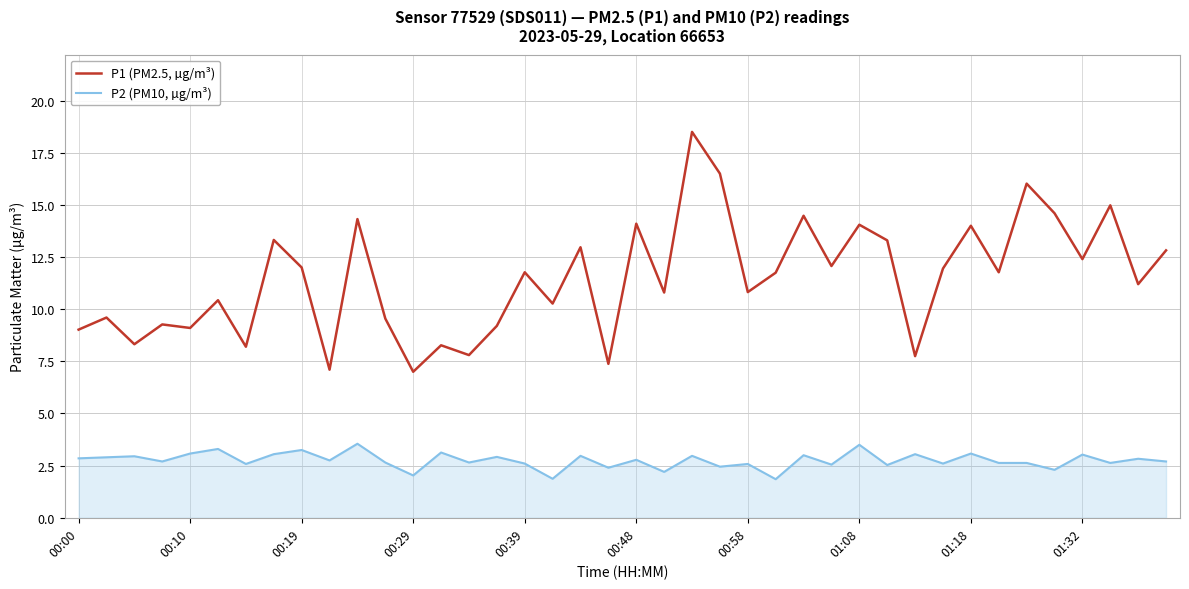

Count the number of categories in the chart.

40